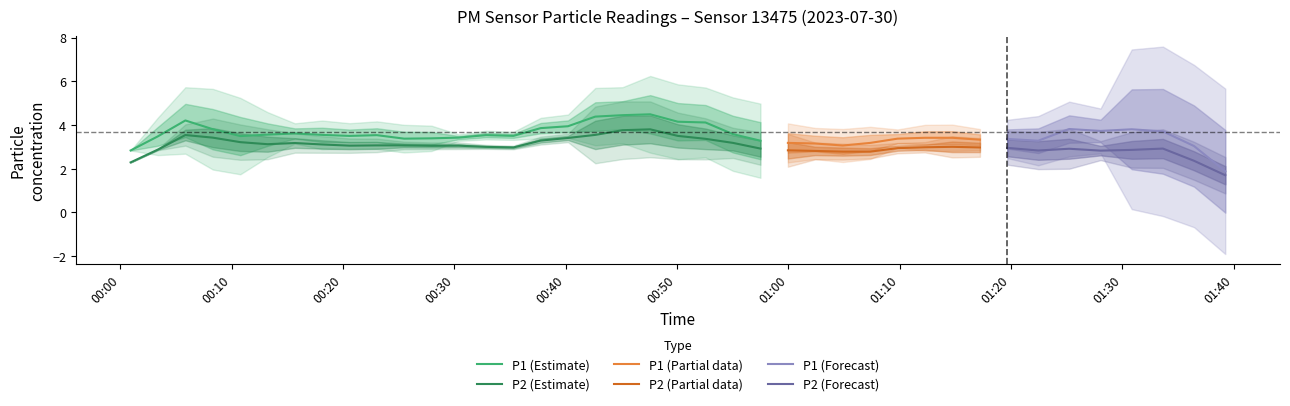

What is the minimum value for P2 (Estimate)?

2.3